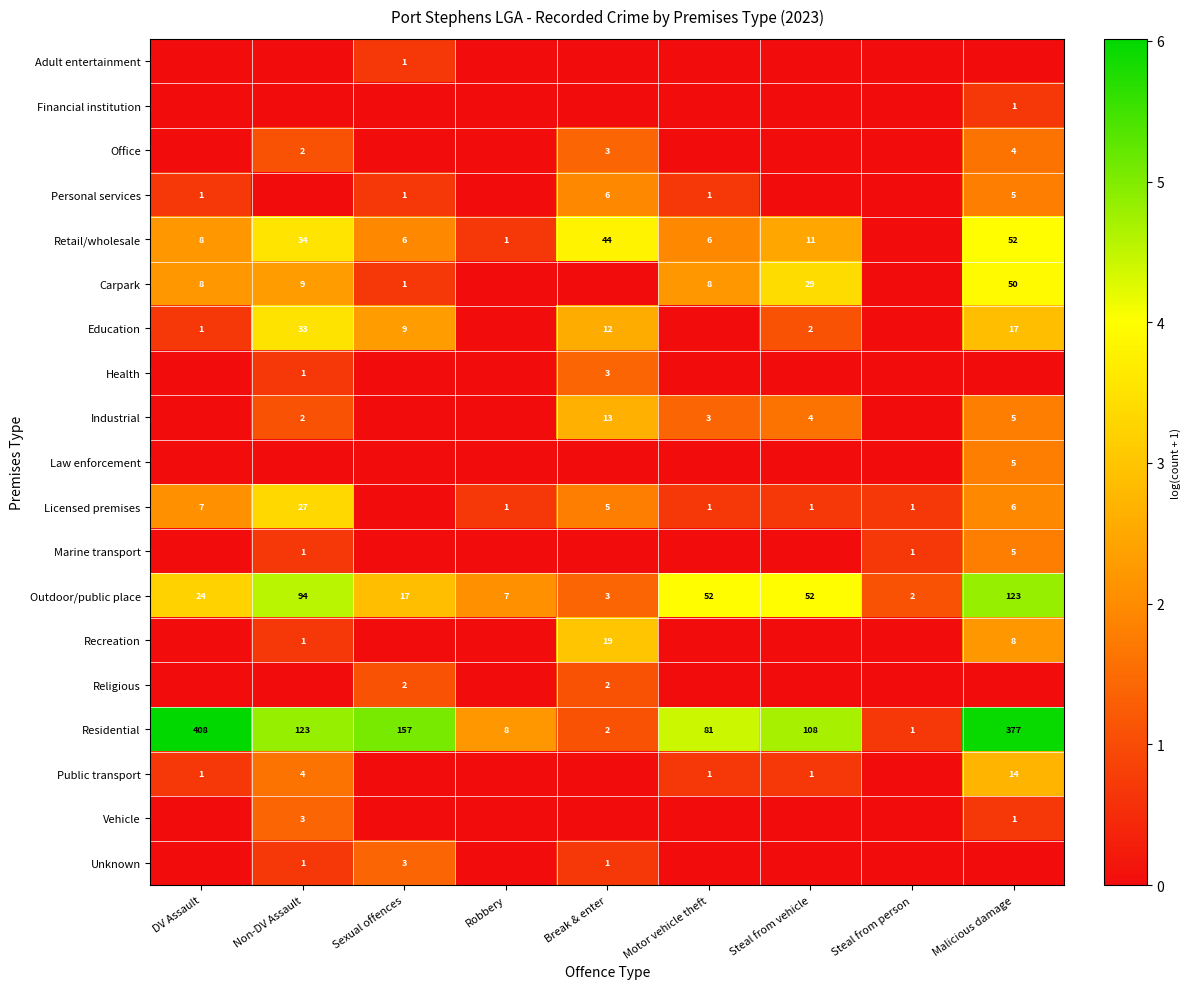

The Retail/wholesale series shows 2 at Steal from vehicle. True or false?

False